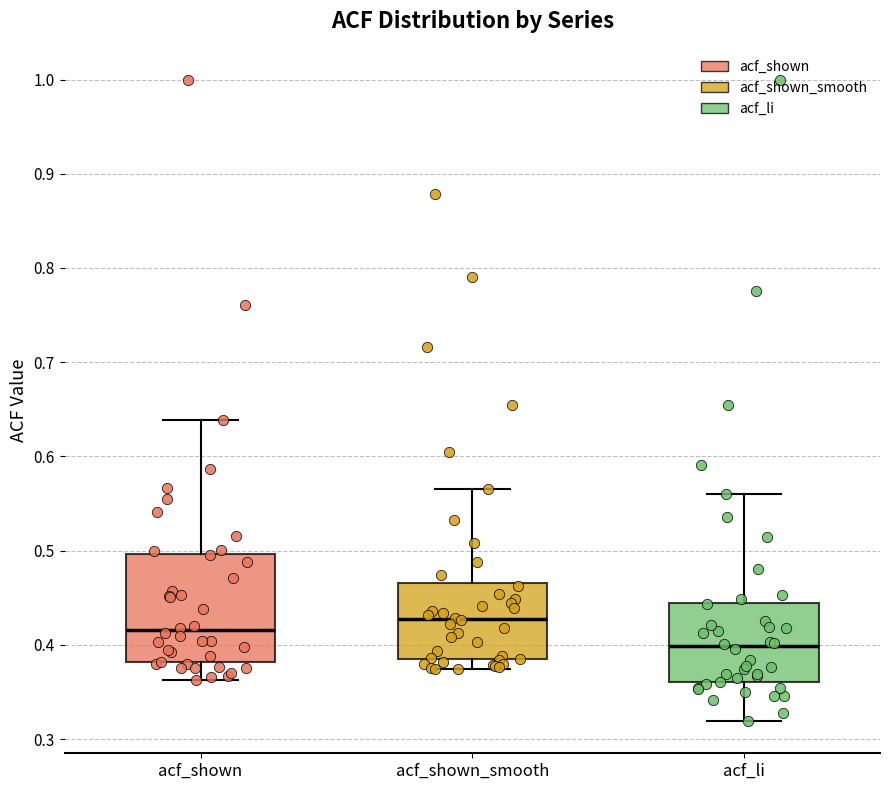

Reading left to right, read every box against the y-axis: the position of its median line, the range the box covers, and the ends of its whiskers. The values are not printed on the chart, so give them approximately, as read against the axis.

acf_shown: median 0.42, box 0.38 to 0.50, whiskers 0.36 to 0.64
acf_shown_smooth: median 0.43, box 0.38 to 0.47, whiskers 0.37 to 0.57
acf_li: median 0.40, box 0.36 to 0.44, whiskers 0.32 to 0.56